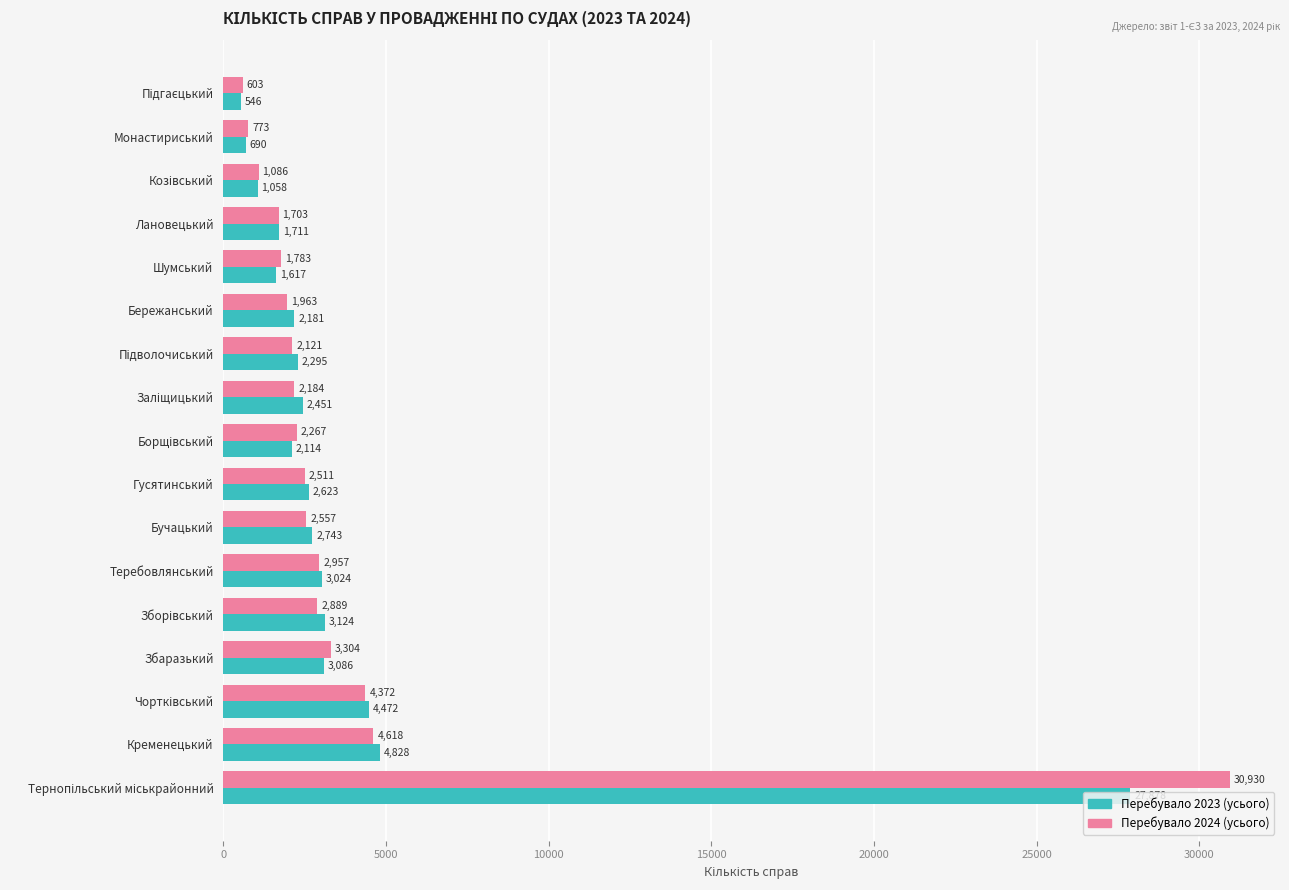

What is the average value of the Перебувало 2023 (усього) series?

3908